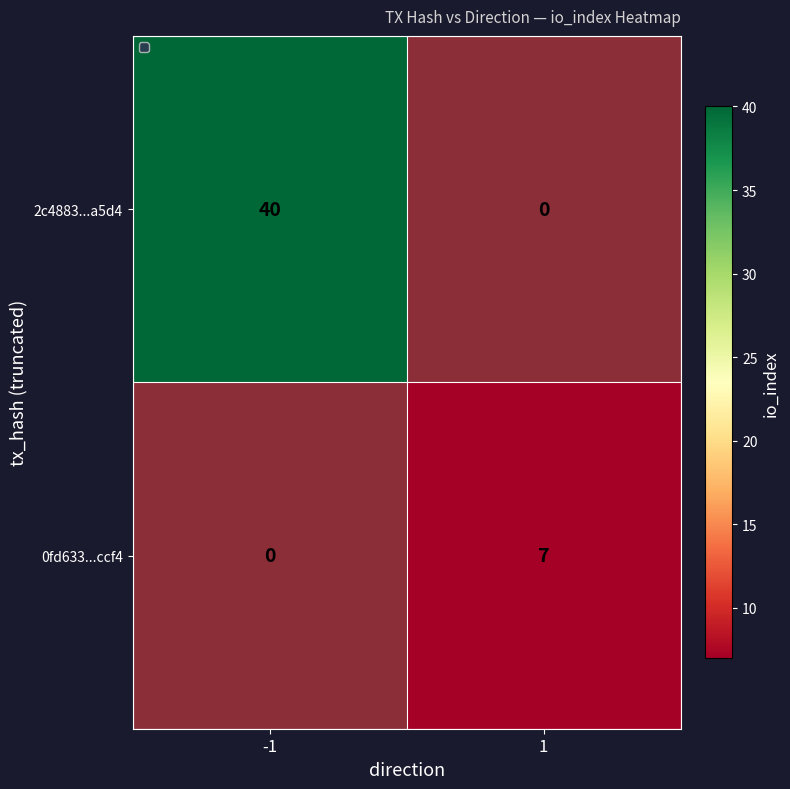

The 2c4883...a5d4 series shows 40 at -1. True or false?

True